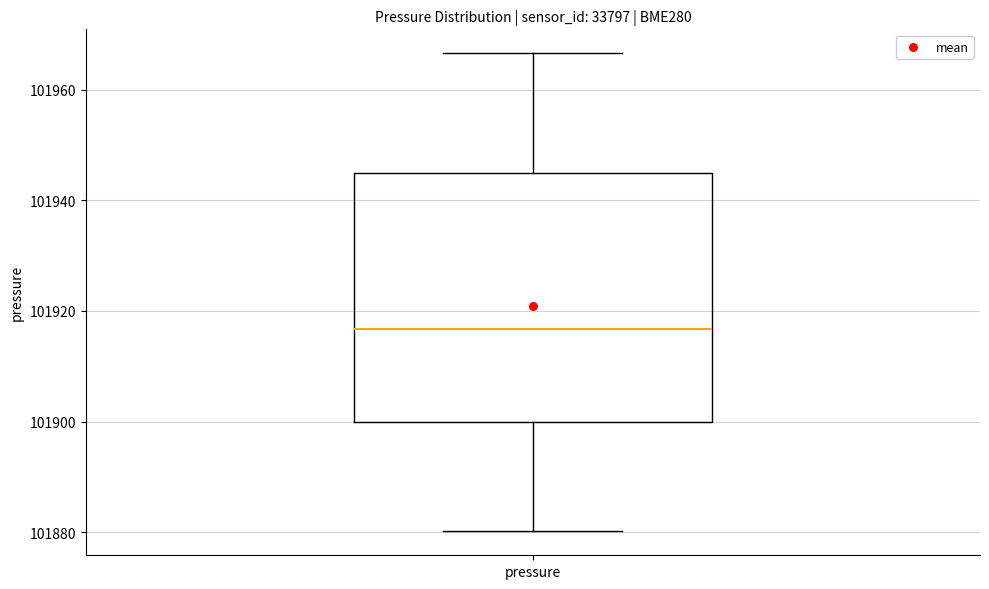

Where is the lower edge of the box for pressure on the y-axis? The values are not printed on the chart, so give them approximately, as read against the axis.

101900